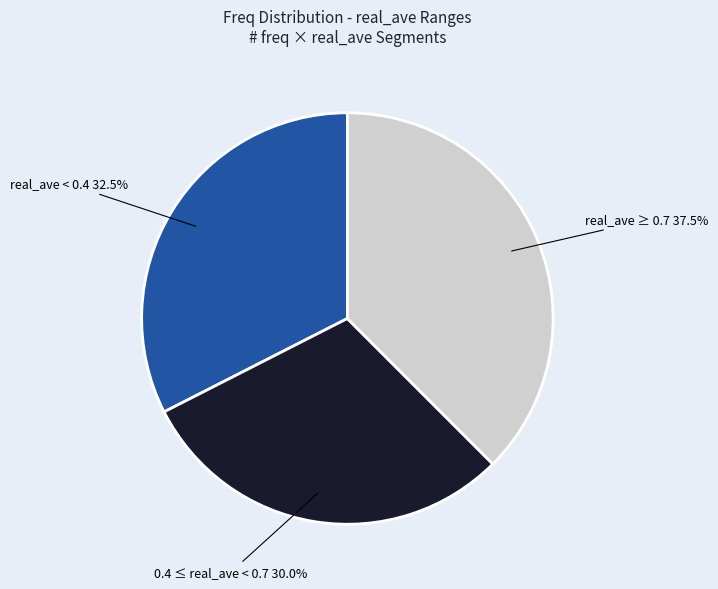

Does any single category account for the majority?

No